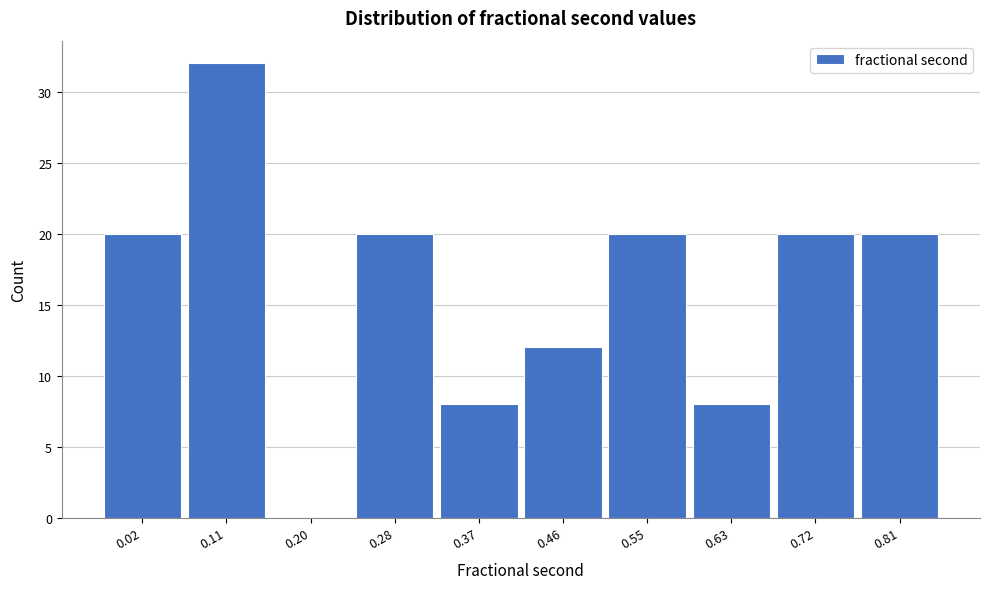

Reading left to right, list all the values displayed in this chart.

0.02=20	0.11=32	0.20=0	0.28=20	0.37=8	0.46=12	0.55=20	0.63=8	0.72=20	0.81=20